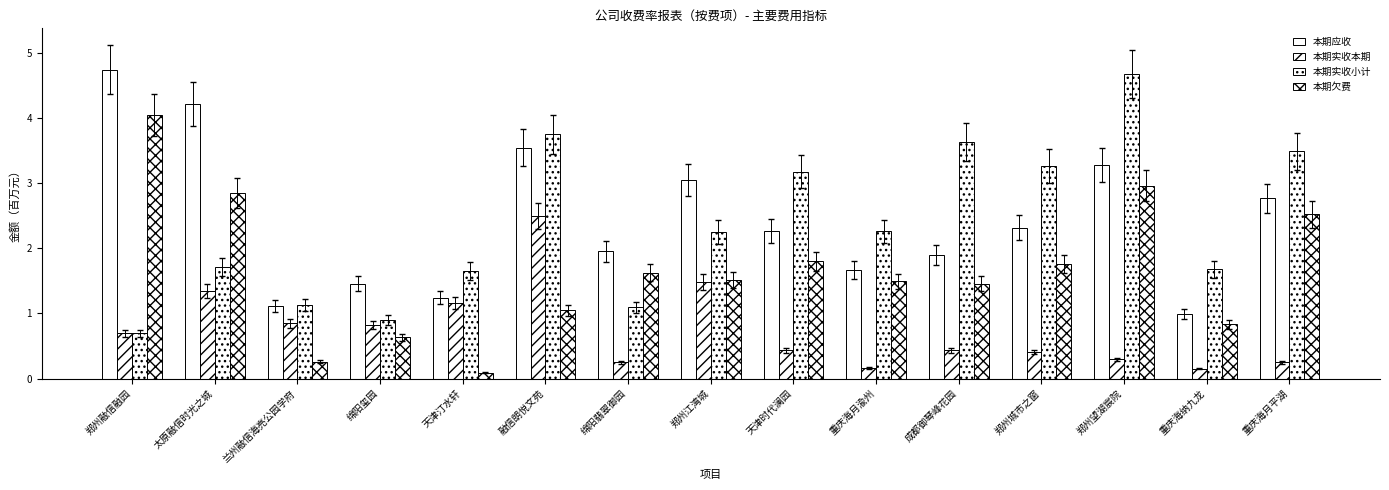

Are the bars horizontal?

No